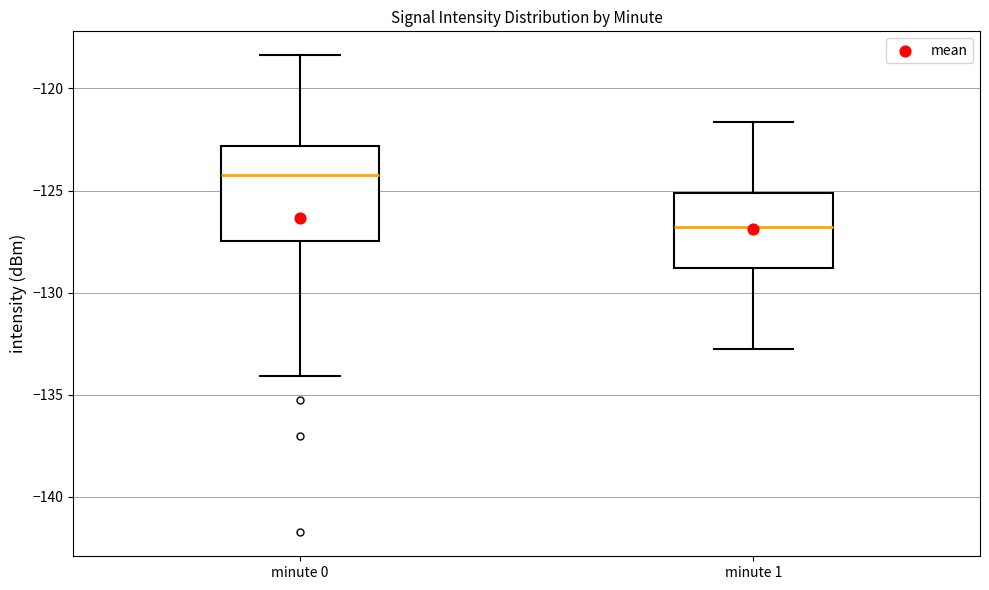

Which box's median line is the highest?

minute 0